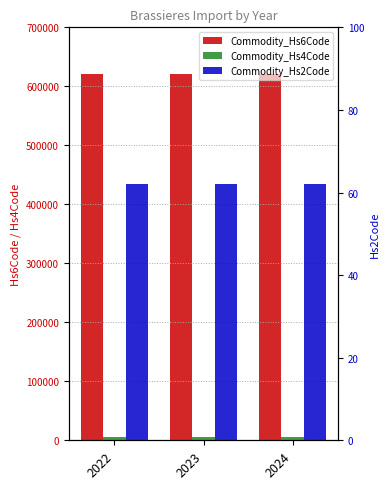

The value of Commodity_Hs2Code at 2023 is 22. True or false?

False